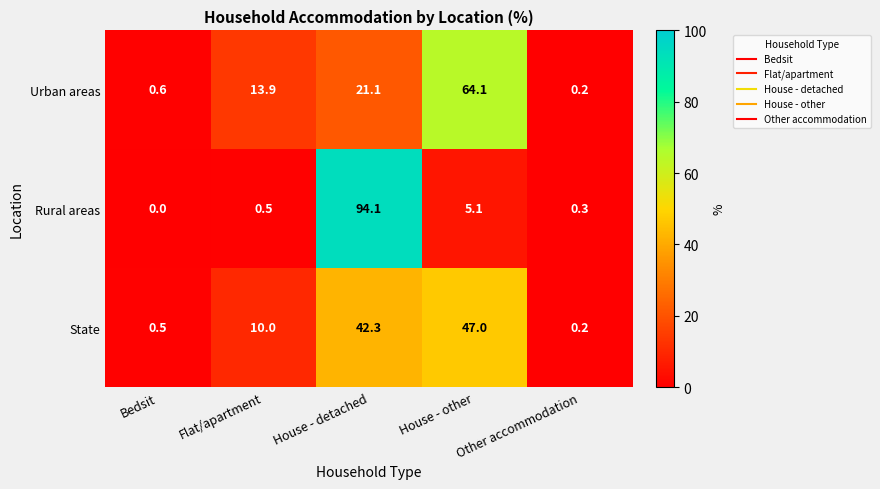

Which series changed the most between Bedsit and Other accommodation?

Urban areas